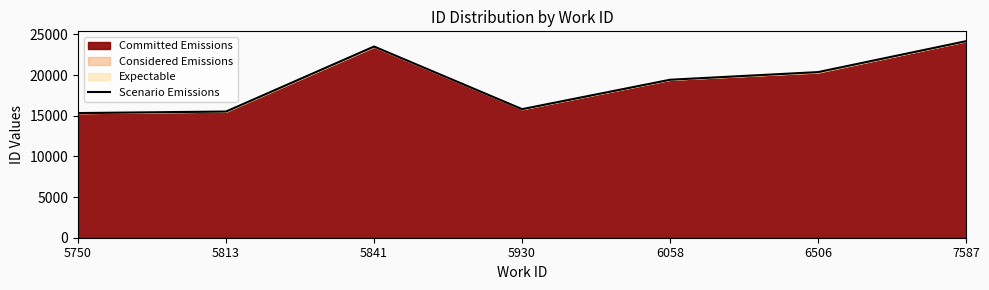

What is the sum of all values?

134119